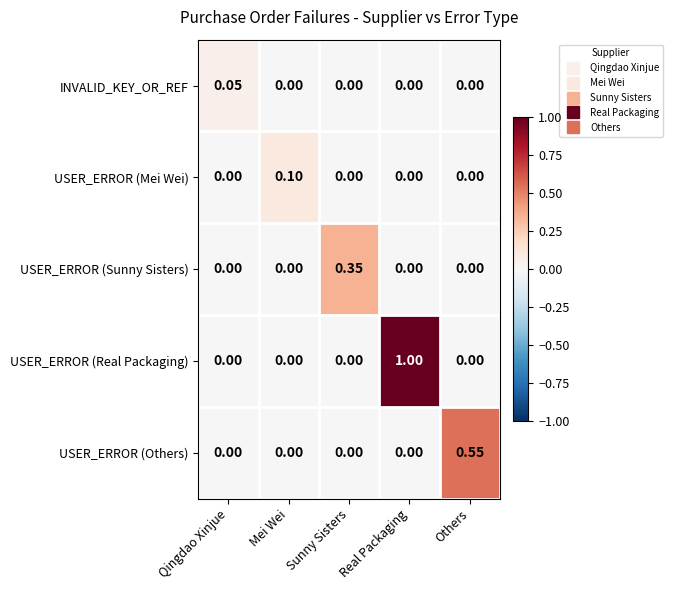

Rank the series by their maximum value, from lowest to highest.

INVALID_KEY_OR_REF, USER_ERROR (Mei Wei), USER_ERROR (Sunny Sisters), USER_ERROR (Others), USER_ERROR (Real Packaging)